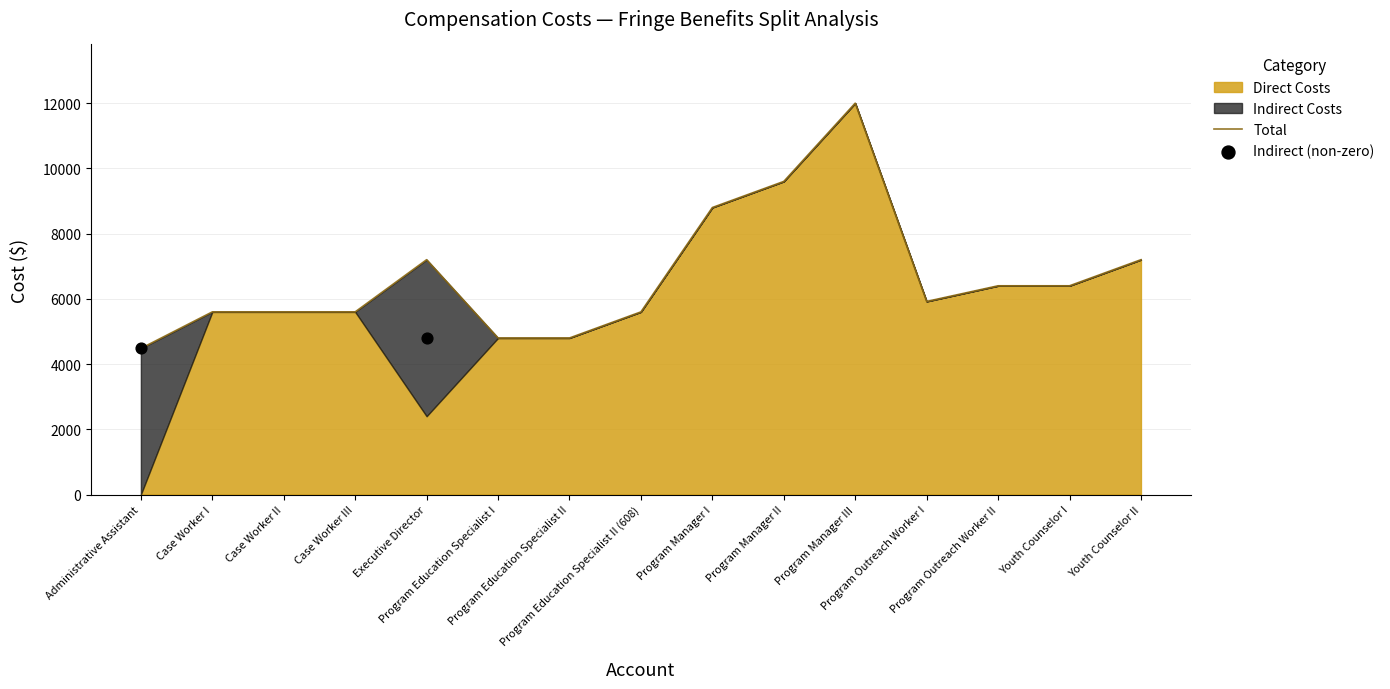

Which series contains the lowest Y value?

Direct Costs